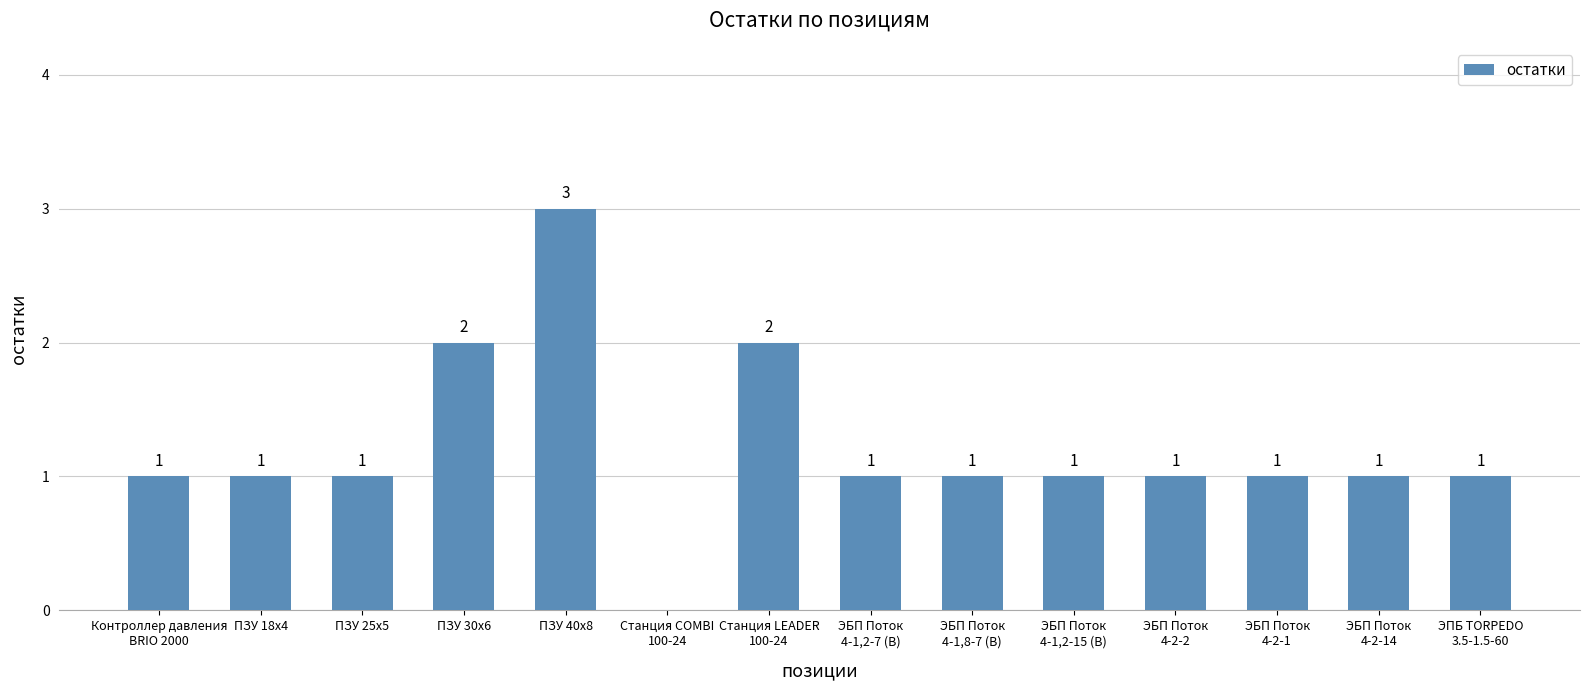

Reading left to right, extract all data points from this chart.

1	1	1	2	3	0	2	1	1	1	1	1	1	1